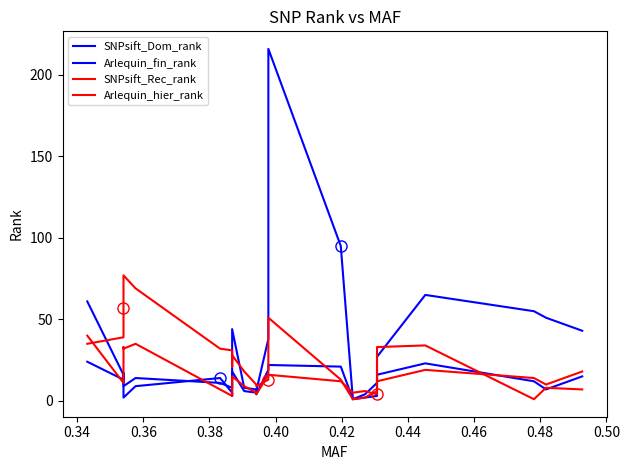

How many values in the SNPsift_Rec_rank series exceed 18?

11